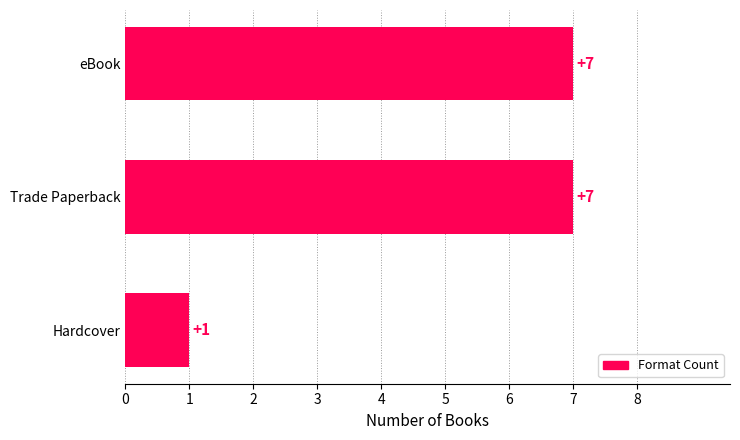

What is the minimum value shown in the chart?

1